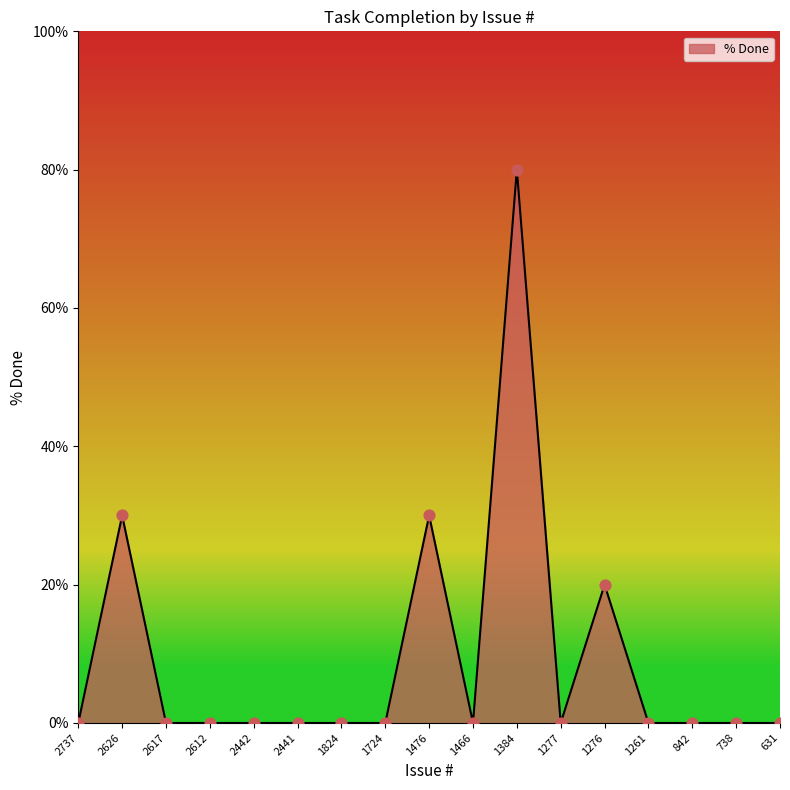

What is the change in value from 1276 to 738?

-20